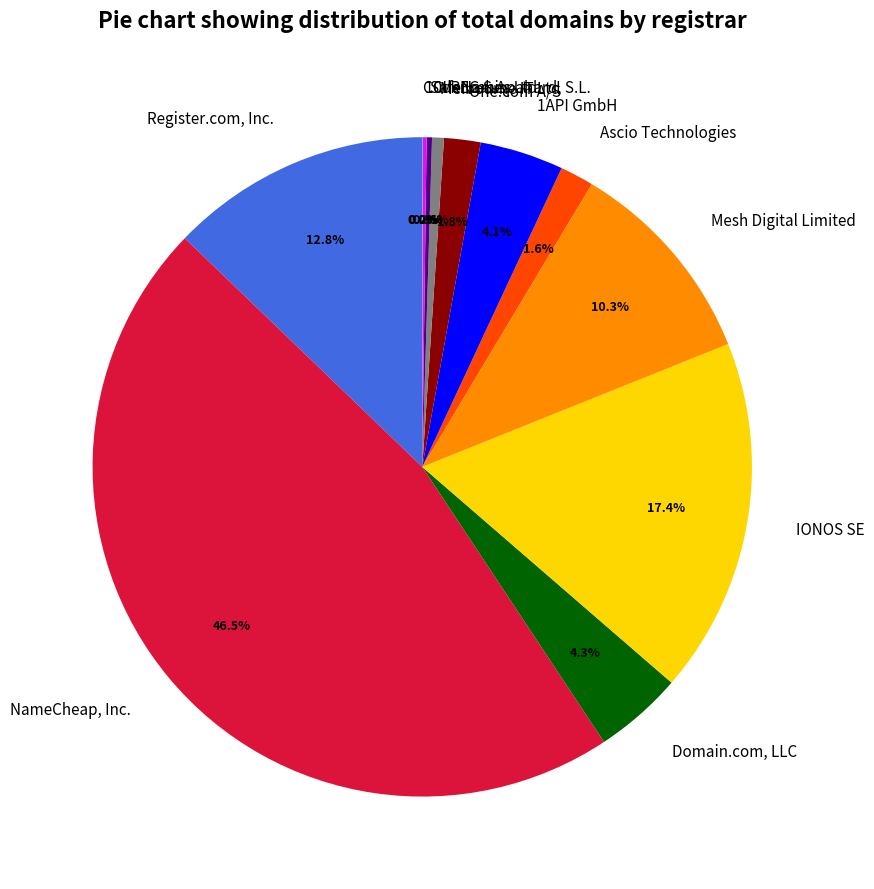

Is there a majority slice in this chart?

No